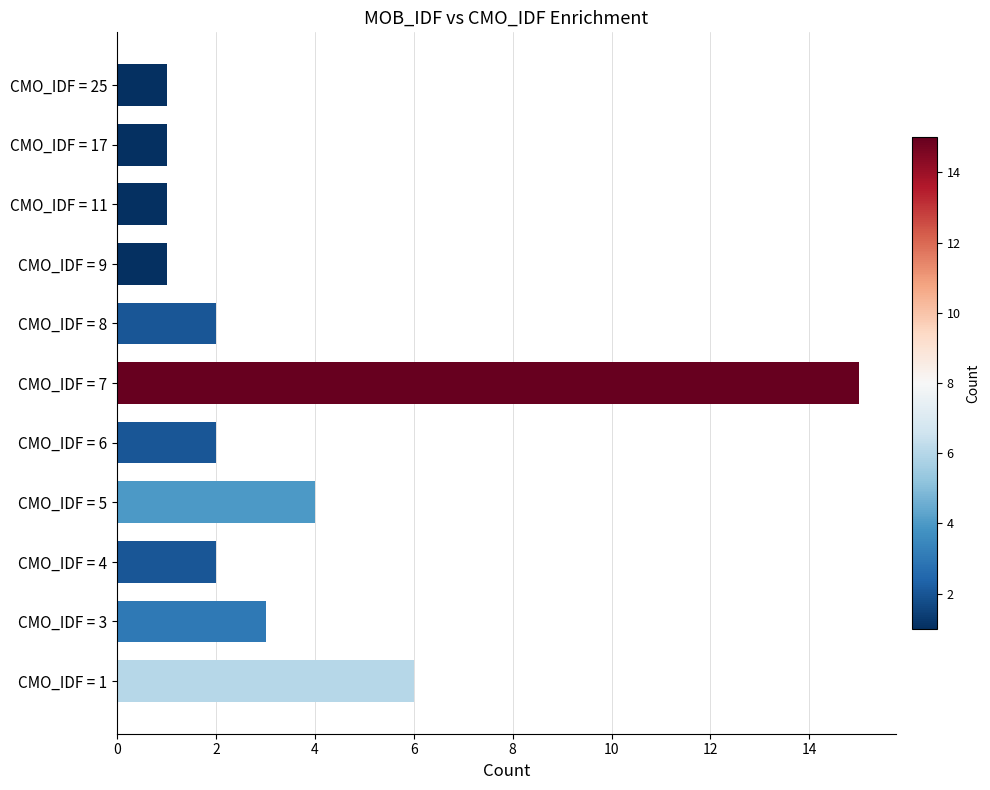

Is it true that the value at CMO_IDF = 1 is 3?

False